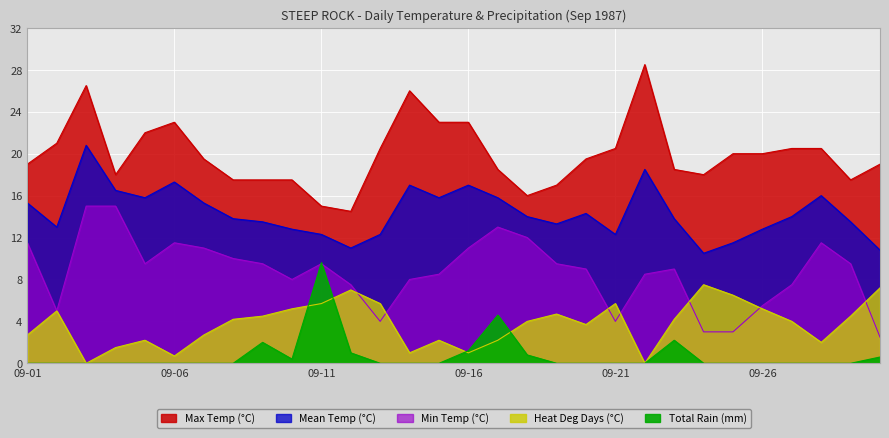

Between 09-03 and 09-11, which series saw the biggest shift?

Max Temp (°C)